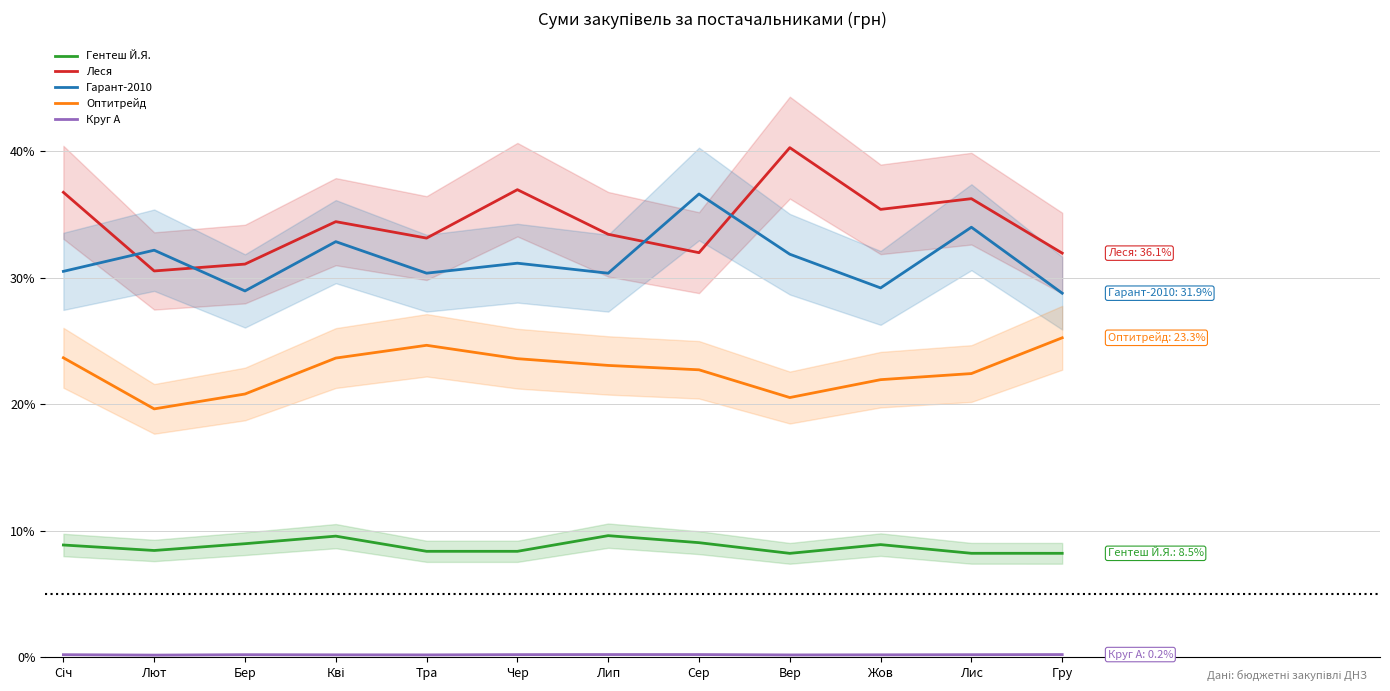

At which label does Гентеш Й.Я. reach its peak?

Лип